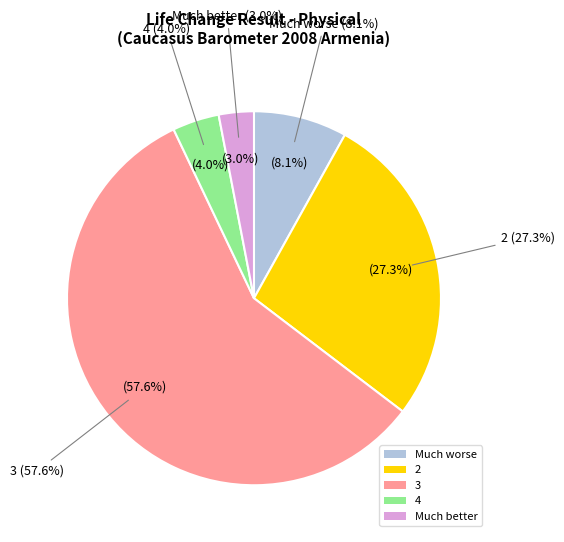

Which category accounts for the majority?

3